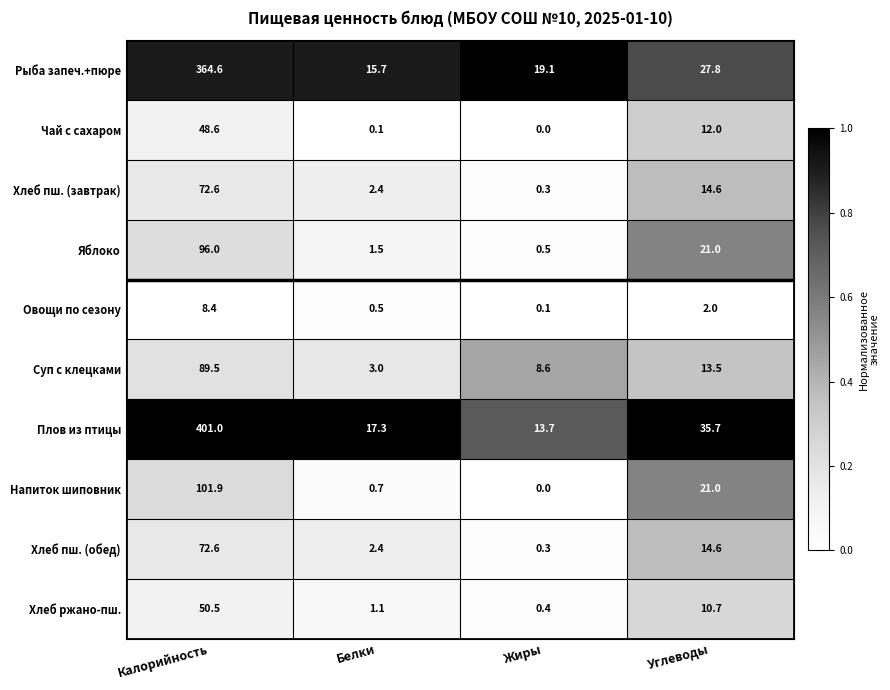

Is it true that Суп с клецками equals 19.1 at Углеводы?

False